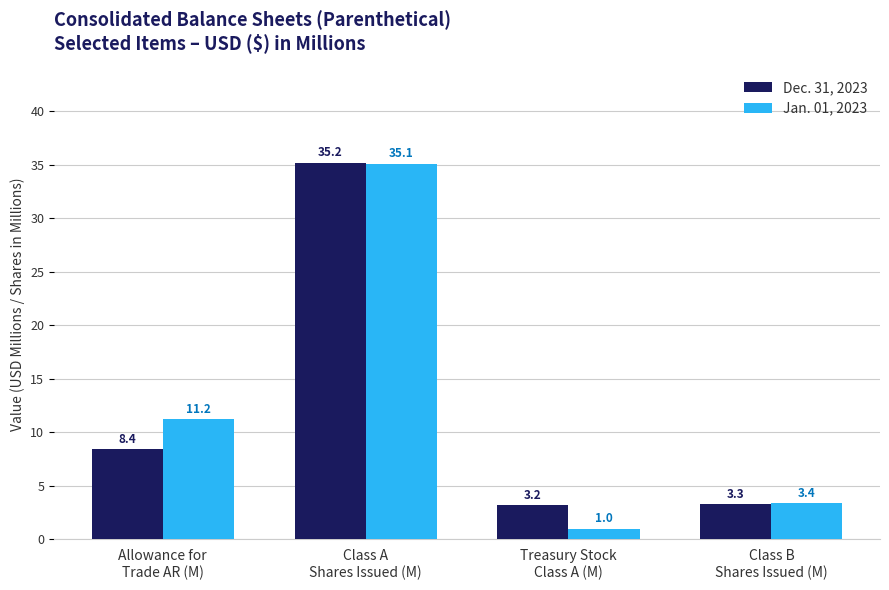

What is the minimum value for Jan. 01, 2023?

1.0